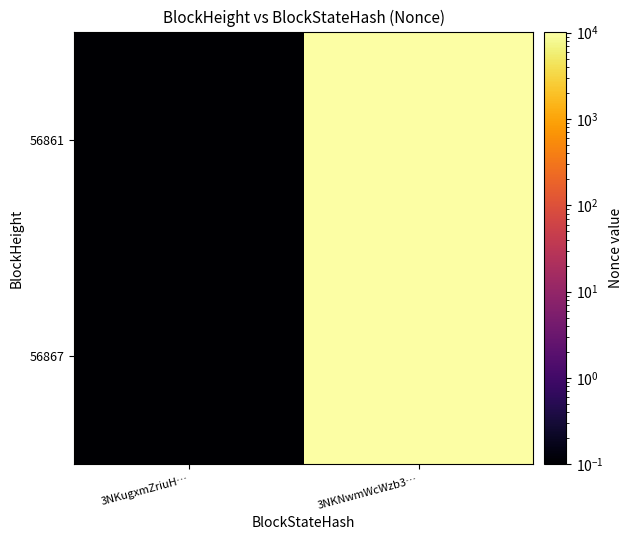

Reading right to left, transcribe all the data shown in this chart.

56867: 3NKNwmWcWzb3…=10296.0	3NKugxmZriuH…=0.1
56861: 3NKNwmWcWzb3…=10296.0	3NKugxmZriuH…=0.1